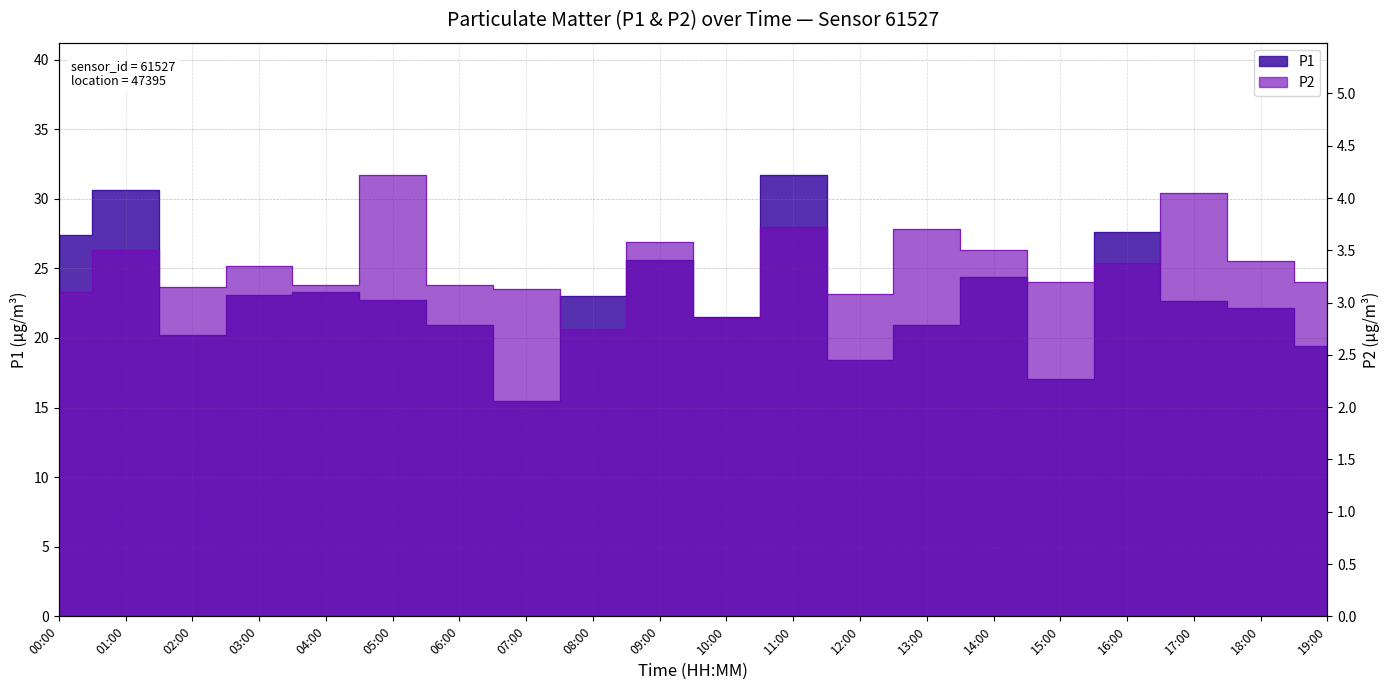

Which label corresponds to the smallest value in the chart?

08:00